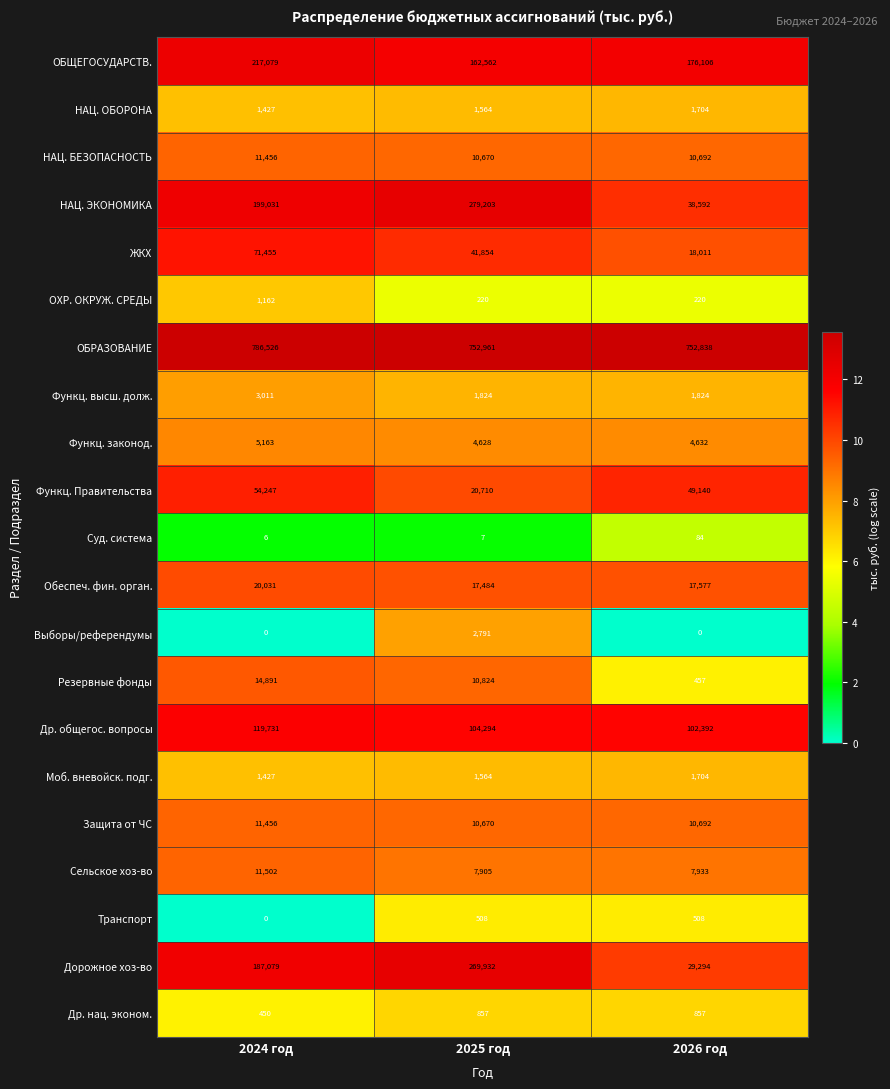

At which category is the sum across all series the highest?

2024 год